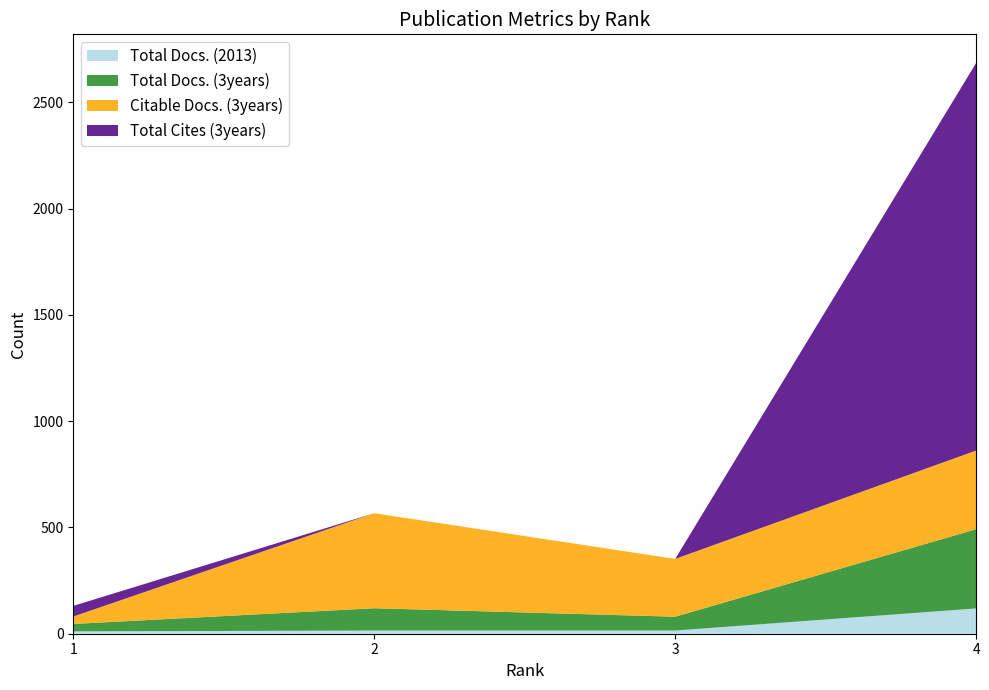

Reading left to right, extract all data points from this chart.

Total Docs. (2013): 11	15	15	119
Total Docs. (3years): 35	105	65	373
Citable Docs. (3years): 35	447	272	370
Total Cites (3years): 50	0	0	1824